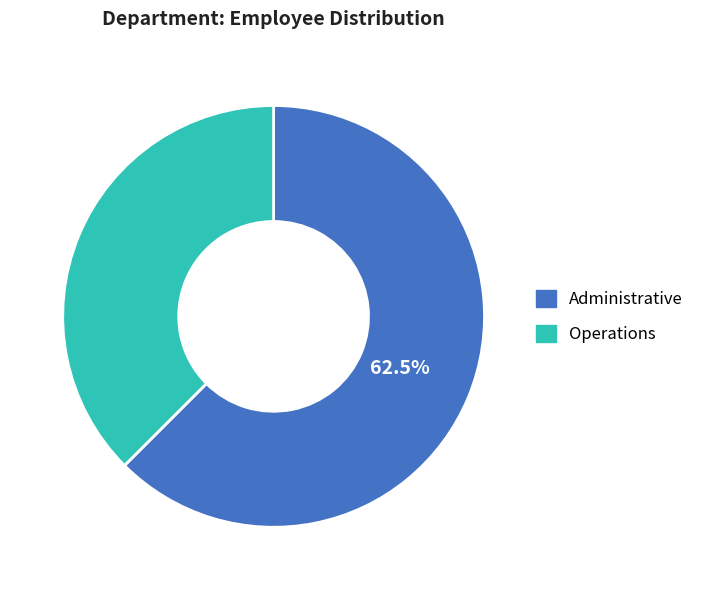

To the nearest percent, what is the difference between the Operations and Administrative slice percentages?

25%